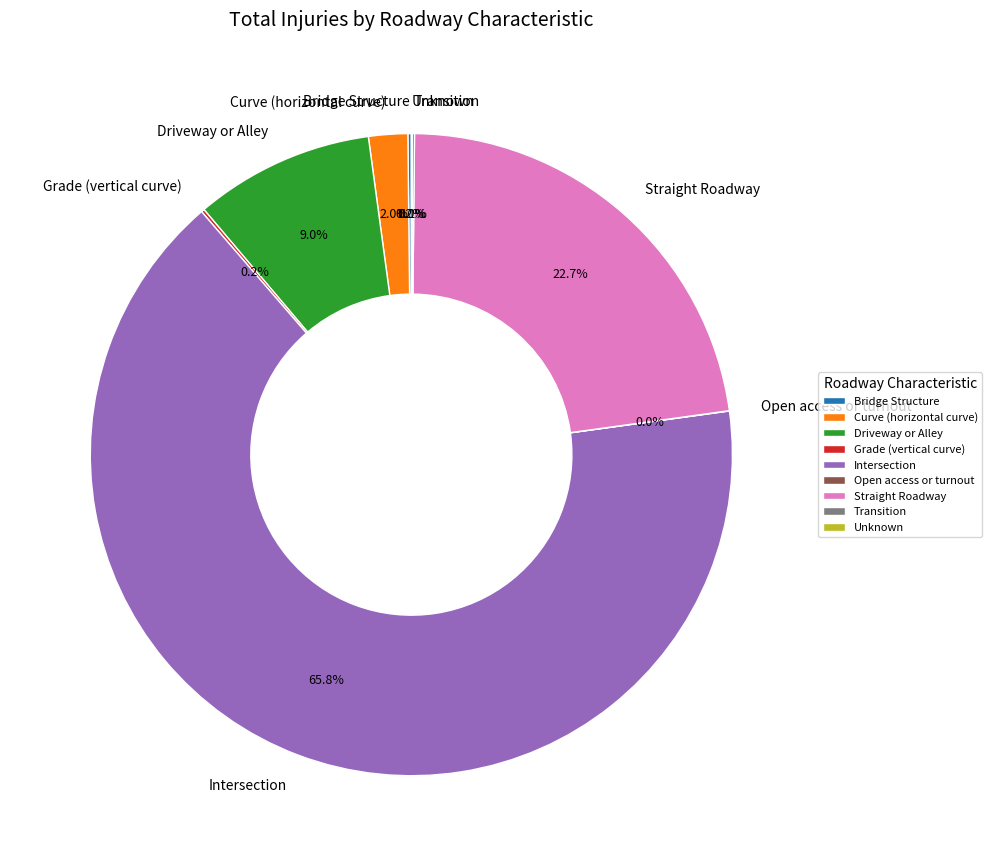

To the nearest percent, what is the difference between the largest and smallest slice percentages?

66%